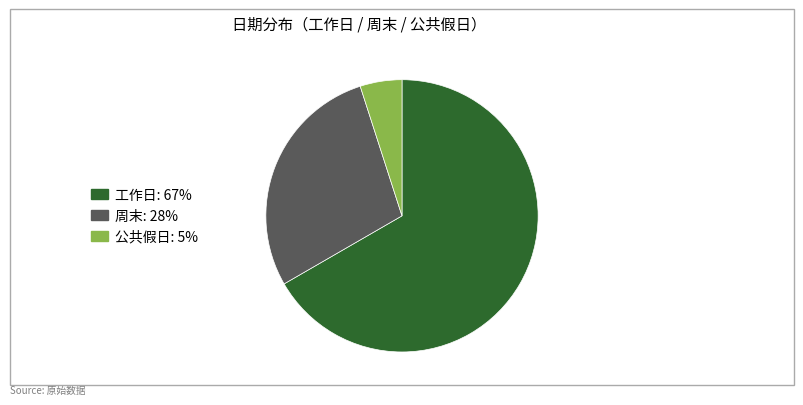

What is the majority slice?

工作日